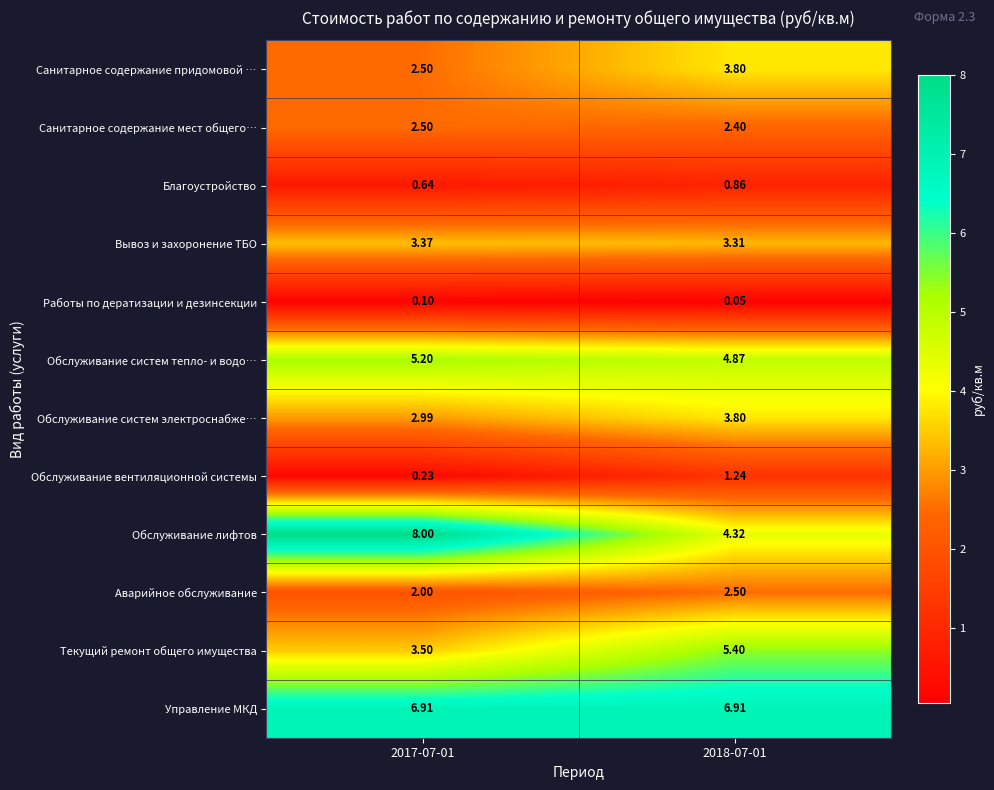

Which series changed the most between 2017-07-01 and 2018-07-01?

Обслуживание лифтов